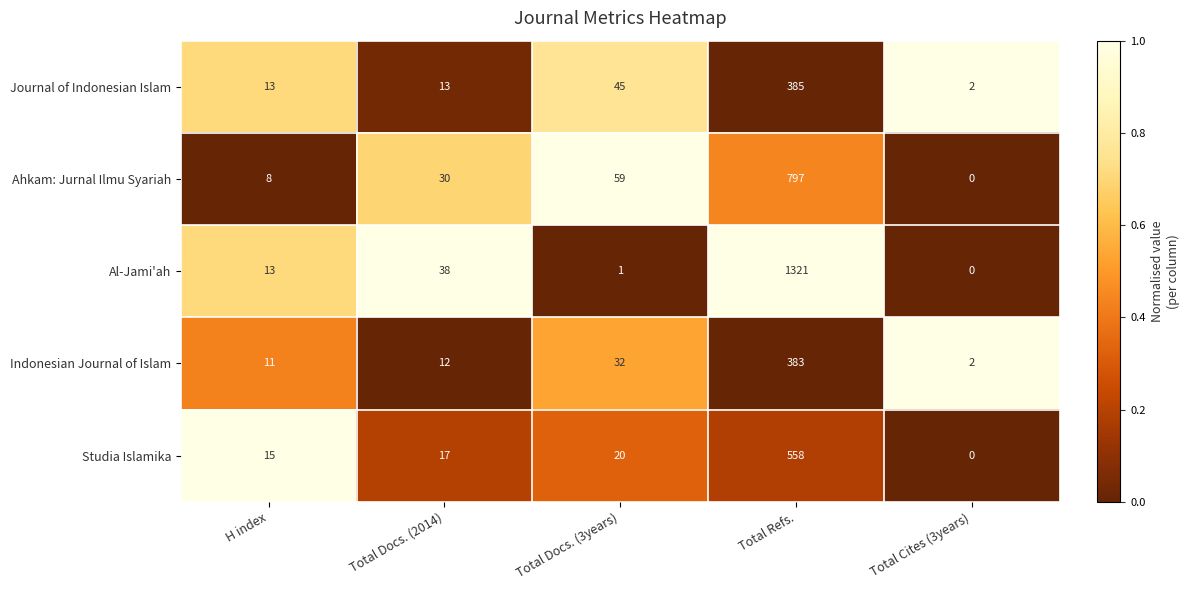

What is the difference between the highest and lowest values at Total Refs.?

938